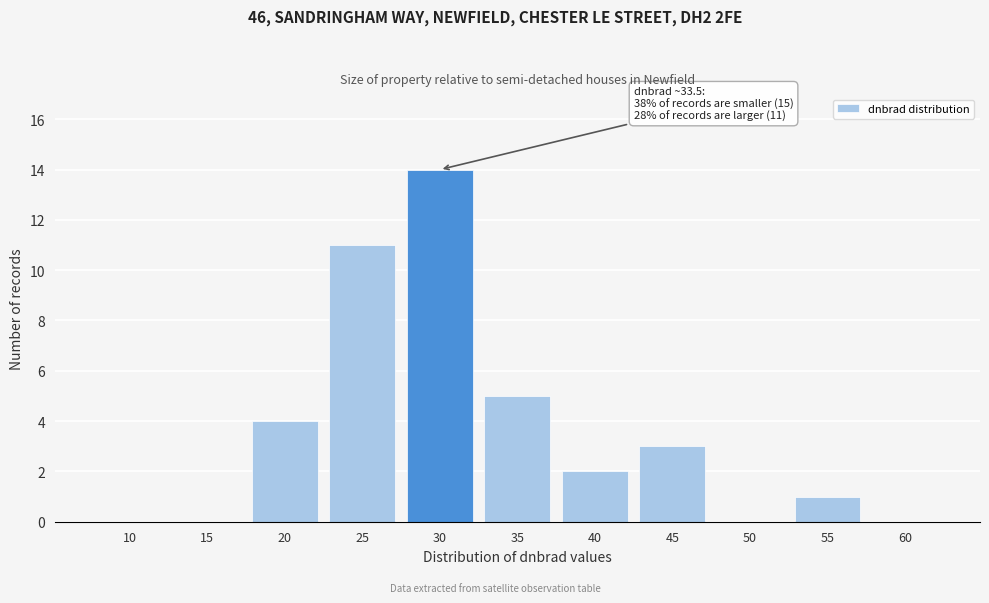

Reading left to right, extract all data points from this chart.

10=0	15=0	20=4	25=11	30=14	35=5	40=2	45=3	50=0	55=1	60=0